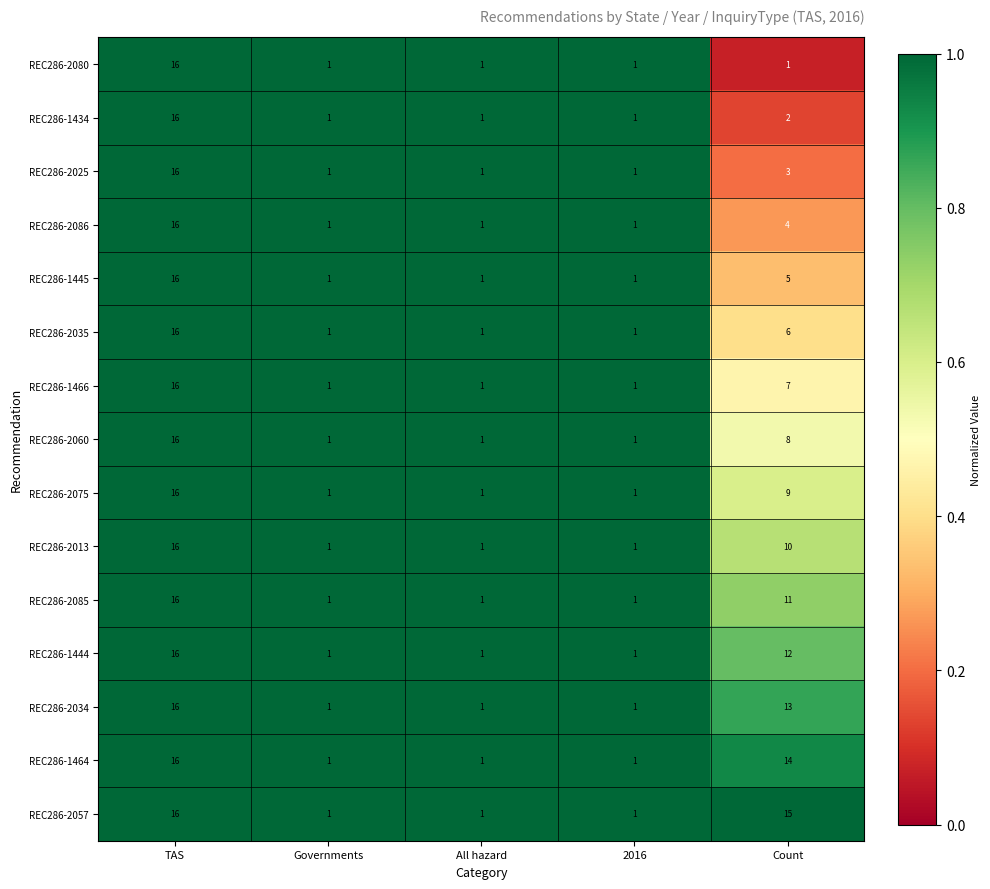

Between TAS and Count, which series saw the biggest shift?

REC286-2080